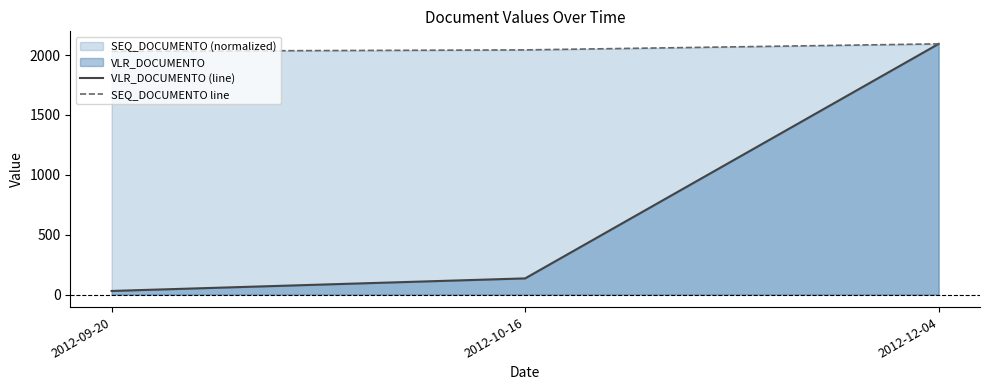

Is it true that SEQ_DOCUMENTO line equals 3288.3 at 2012-12-04?

False